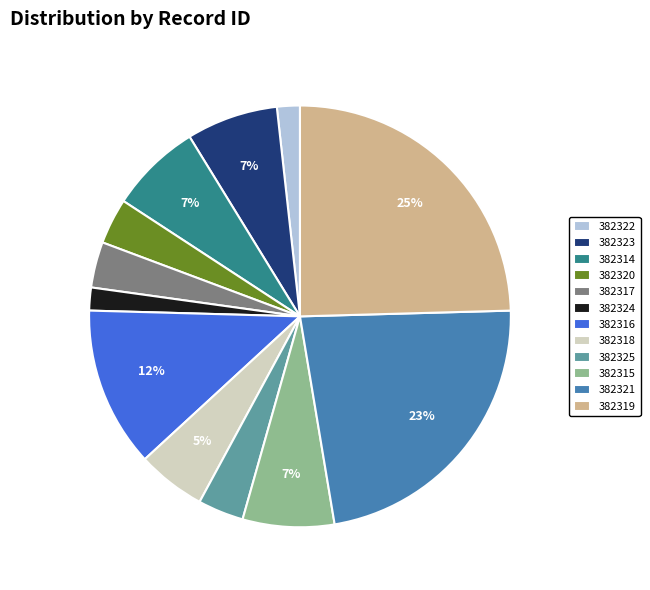

What is the ratio of the value at 382320 to the value at 382325?

1.0